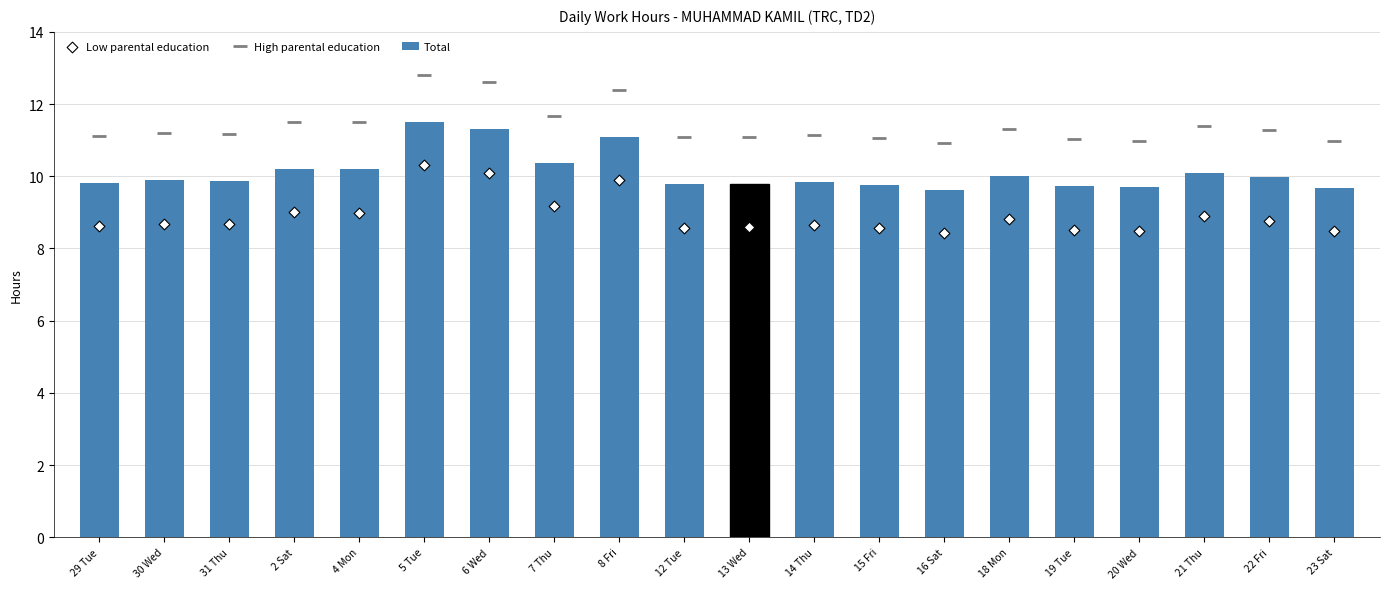

At how many categories does at least one series exceed 10?

20